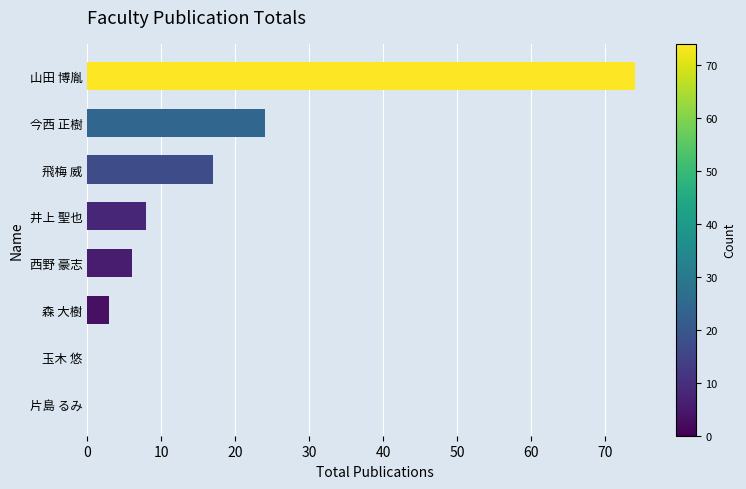

Are the bars grouped side by side (vs. stacked)?

No